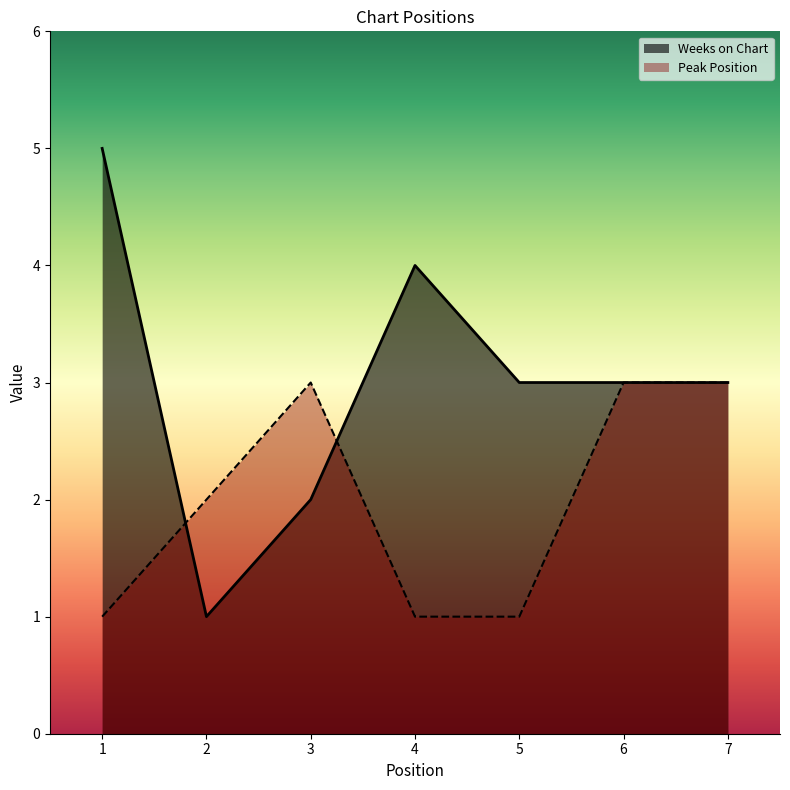

How many times do Weeks on Chart and Peak Position cross each other?

2